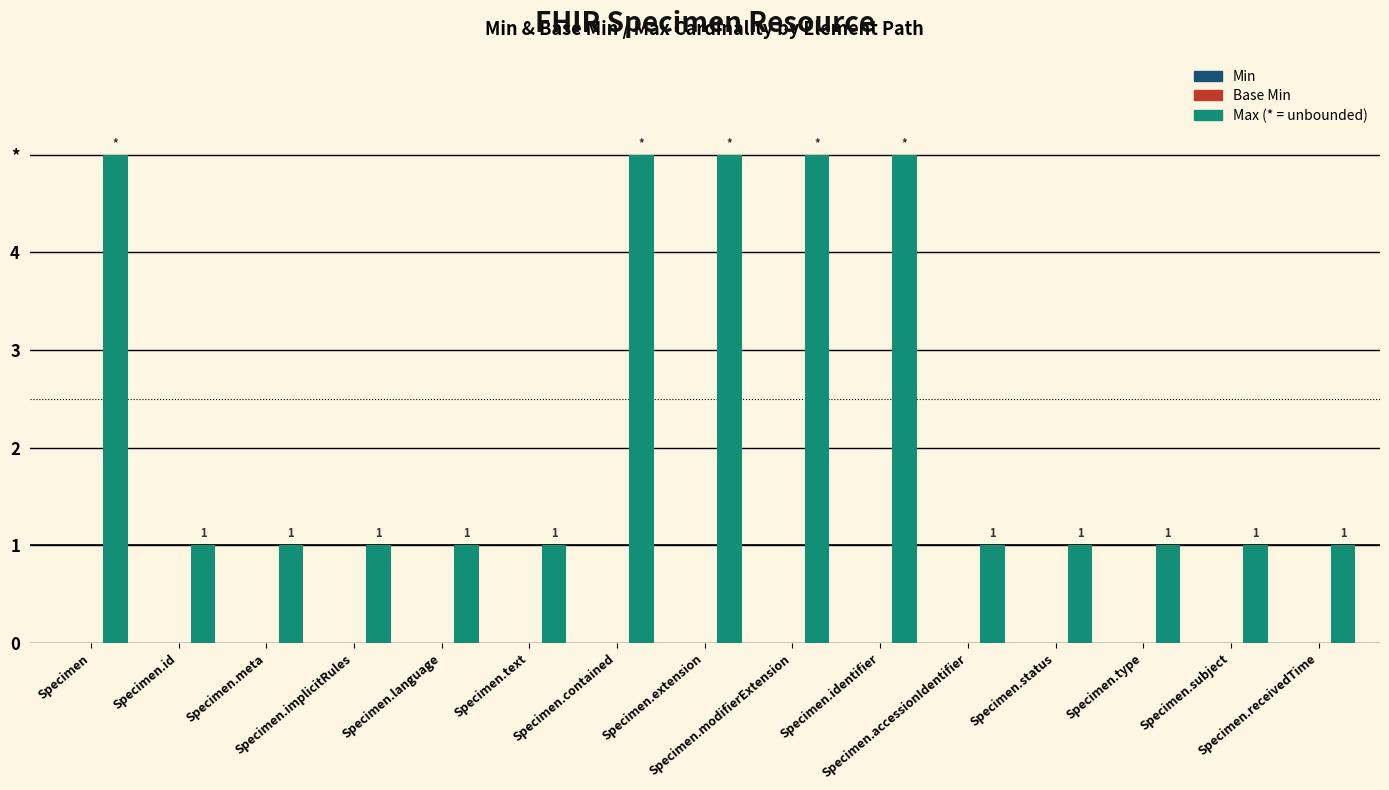

Does the chart contain any negative values?

No